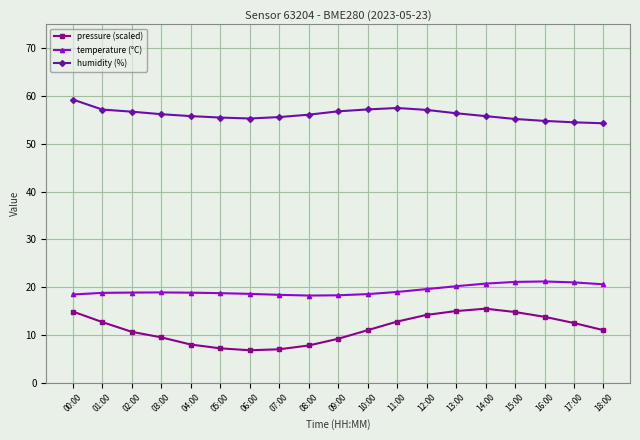

What is the minimum value for pressure (scaled)?

6.8